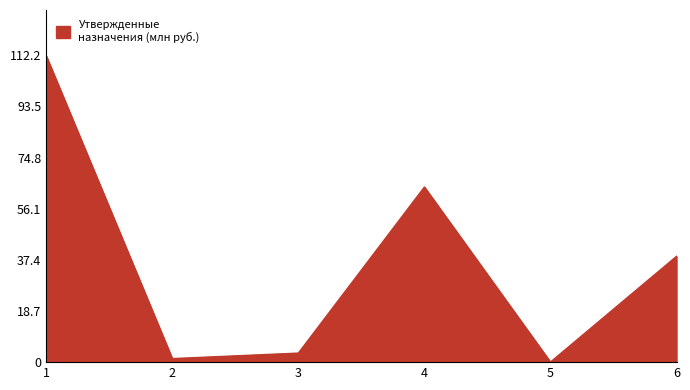

How many distinct data groups are displayed?

1